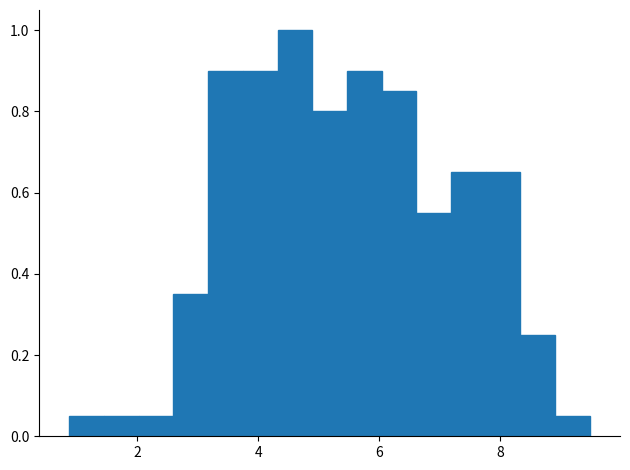

Around what value on the x-axis is the tallest bar? Give the approximate position of its centre, as read against the axis.

4.6